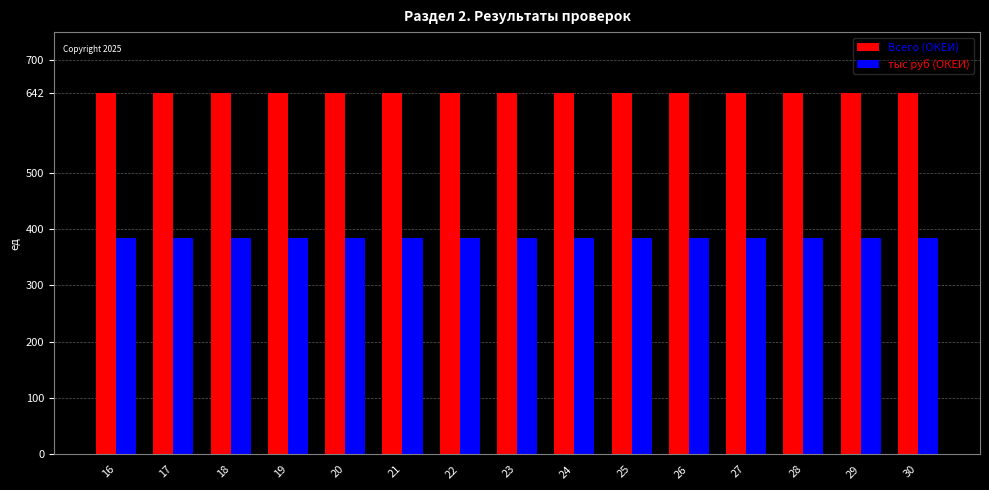

What is the spread (max minus min) of values at 26?

258